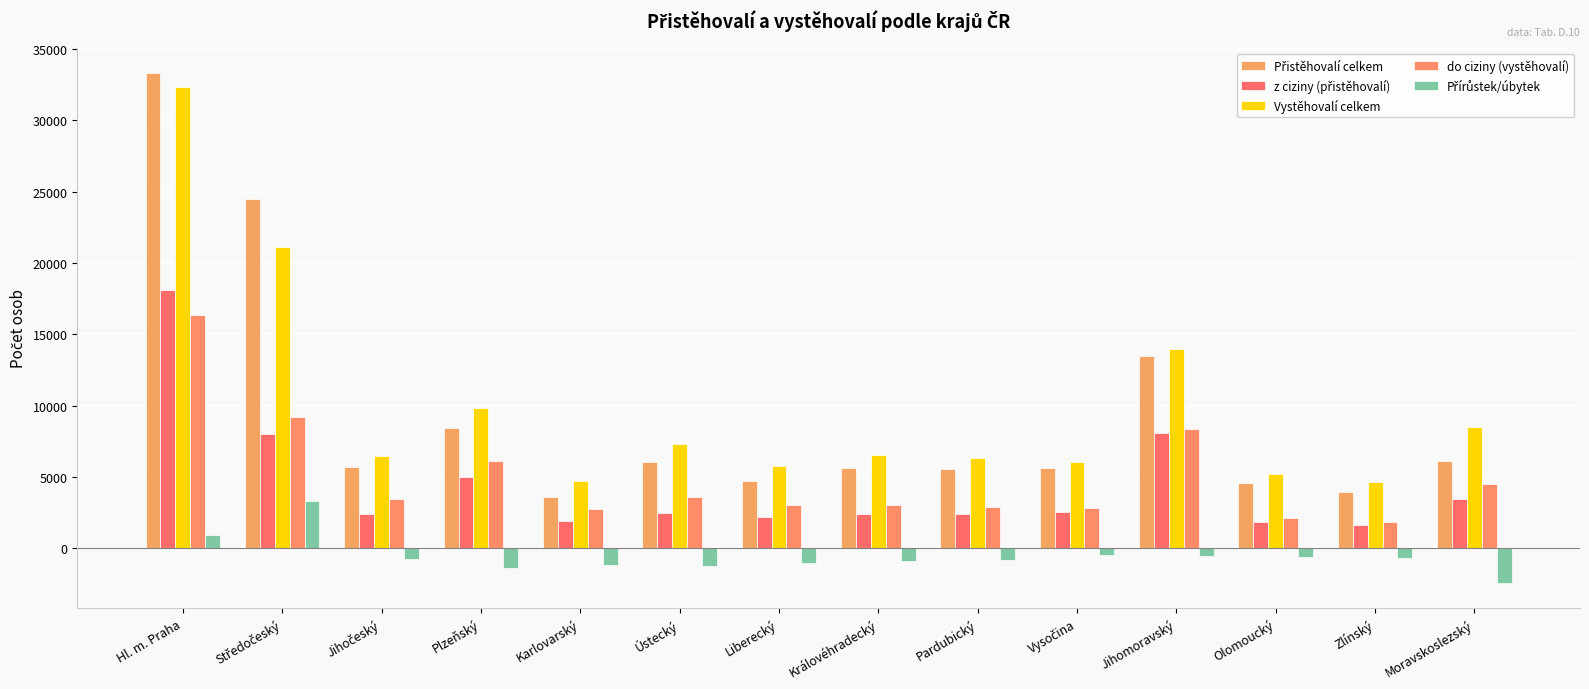

At which label does Přírůstek/úbytek first exceed -752?

Hl. m. Praha